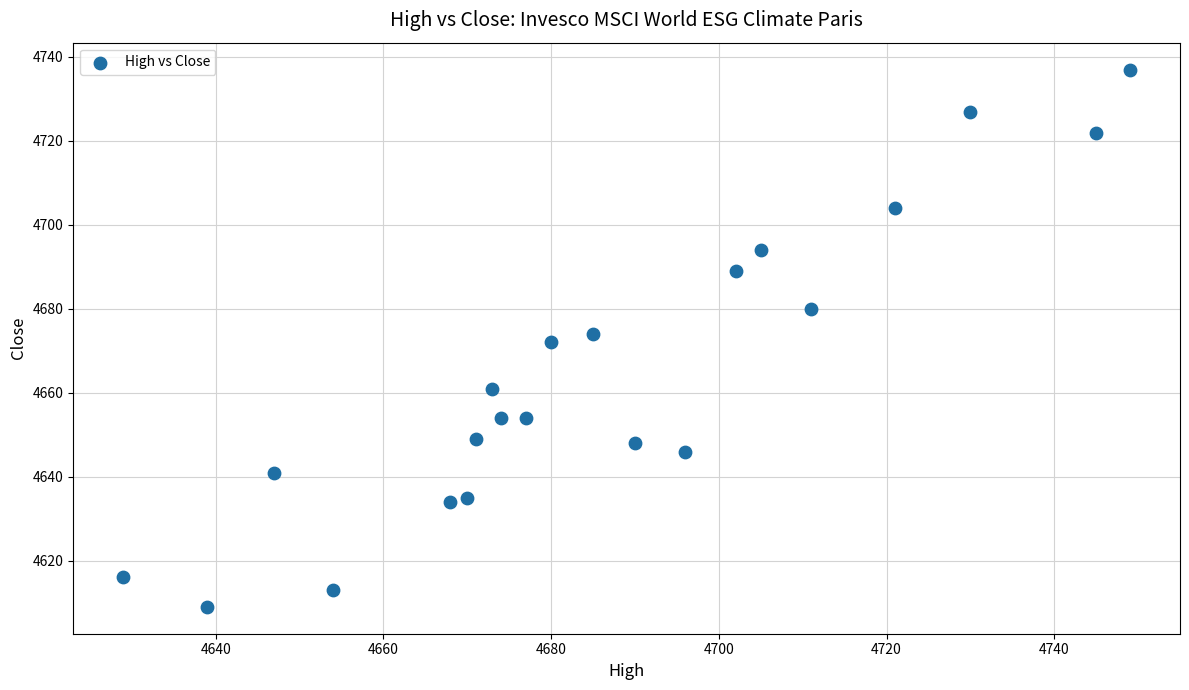

What is the range of X values (max minus min)?

120